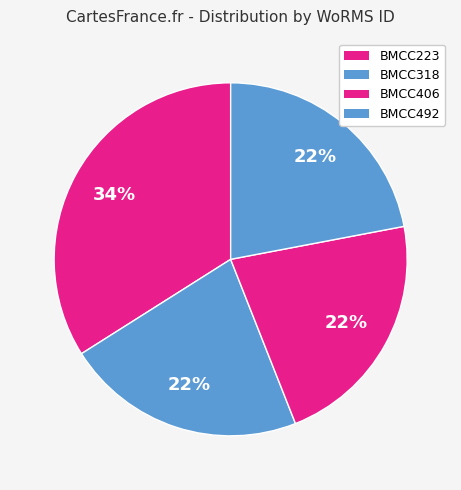

True or false: BMCC492 accounts for 13% of the total.

False